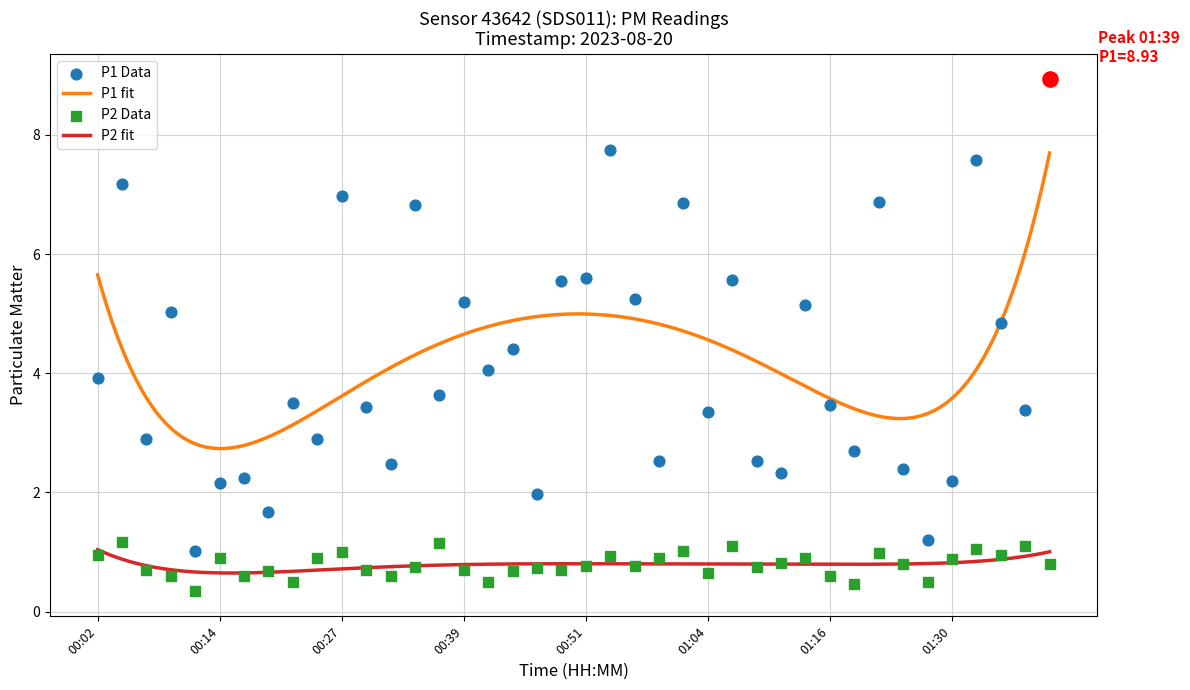

At how many categories does at least one series exceed 8?

1